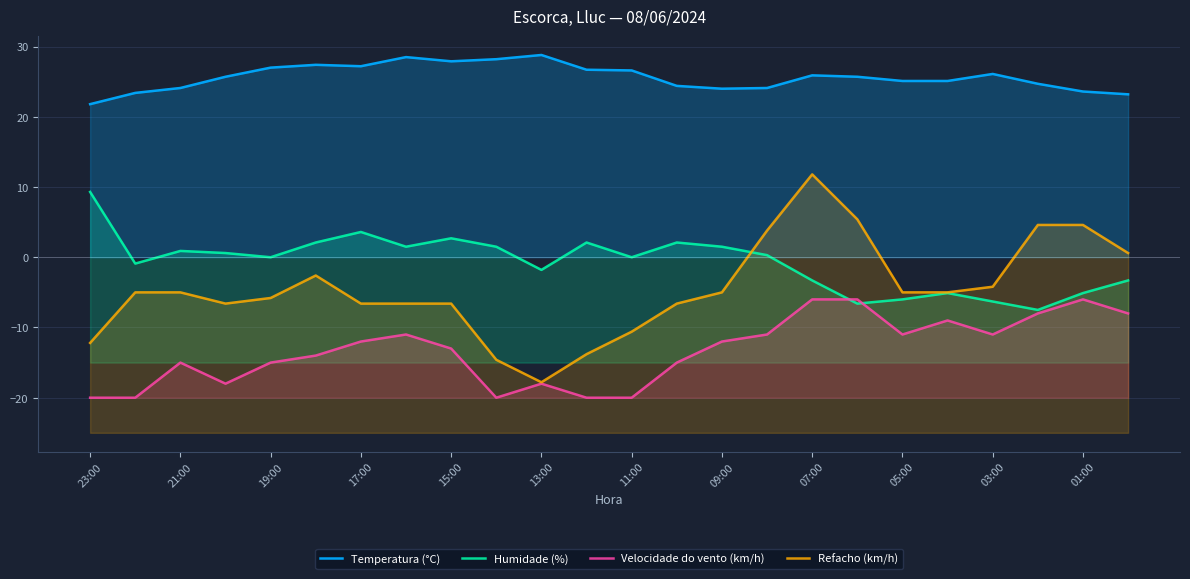

At which category does the chart reach its minimum across all series?

23:00